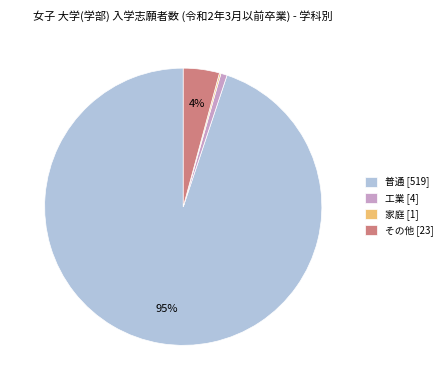

Which slice is the largest?

普通 [519]